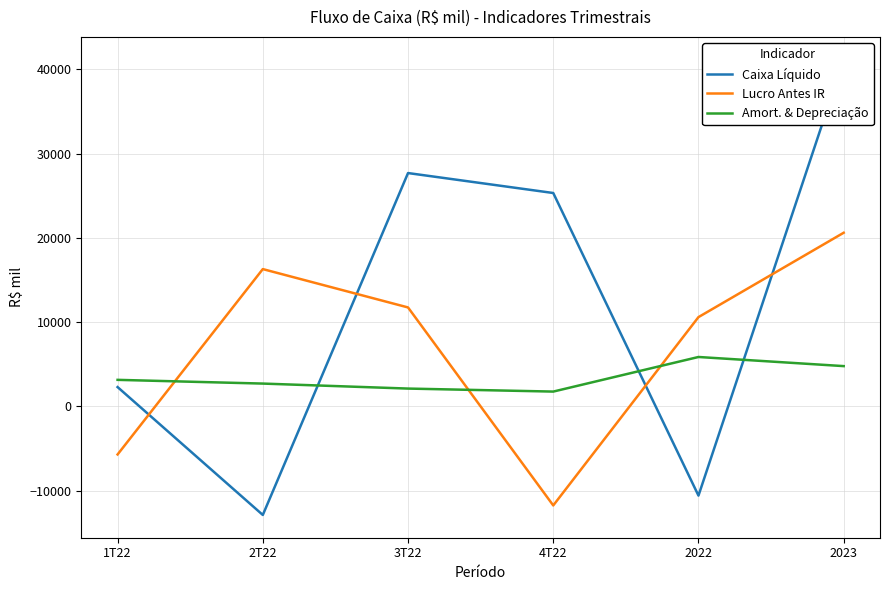

True or false: Amort. & Depreciação has a value of 5175 at 1T22.

False